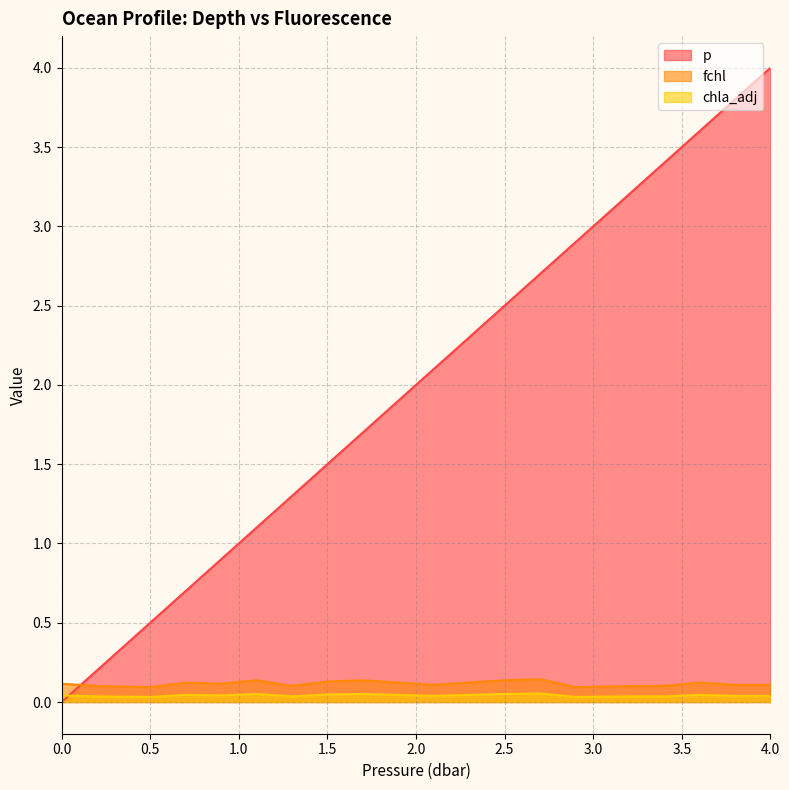

Where is the first local minimum for chla_adj?

0.5